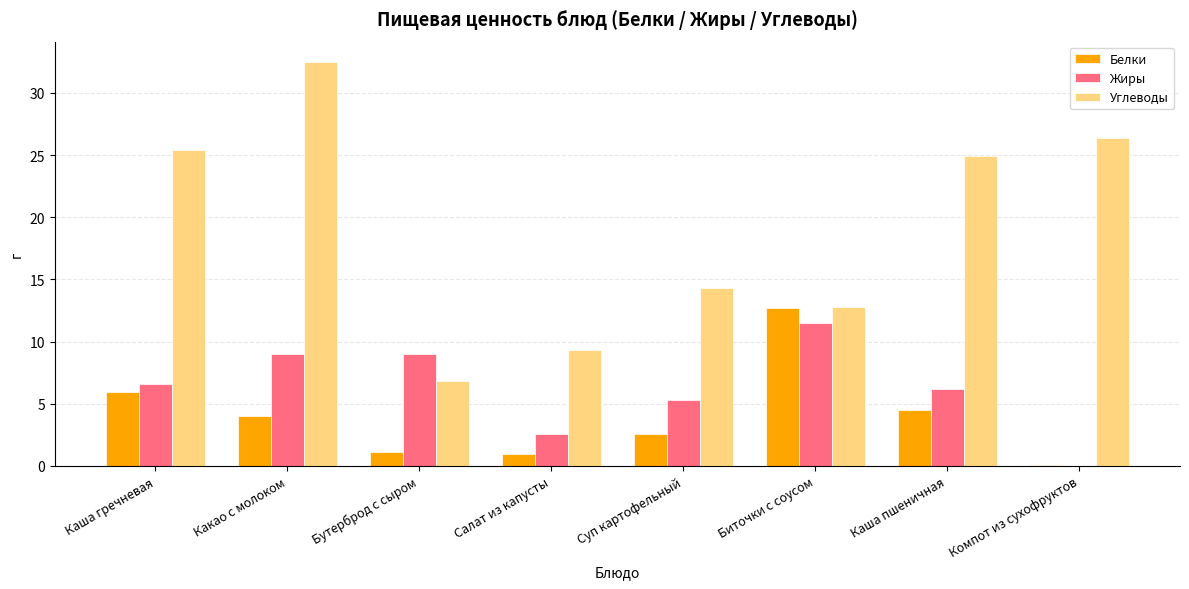

Is the value of Жиры at Салат из капусты greater than the value of Углеводы at Салат из капусты?

No